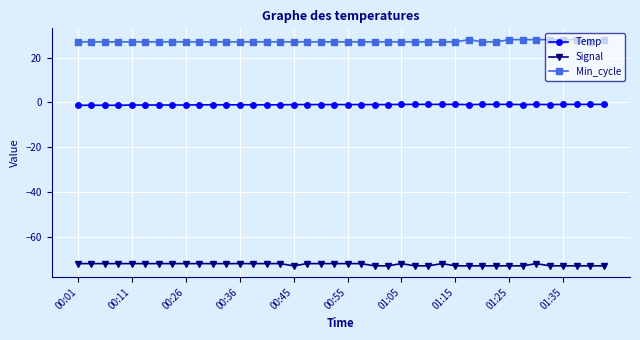

What is the value of the Min_cycle point at the 7th from the left?

27.0